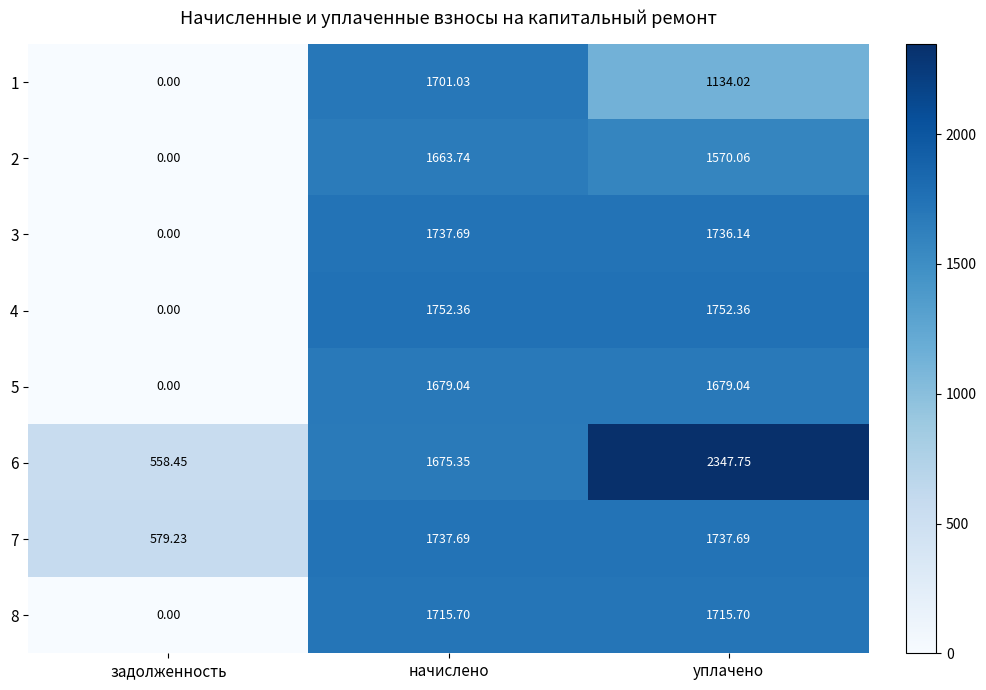

At which label does 8 first exceed 1715?

начислено